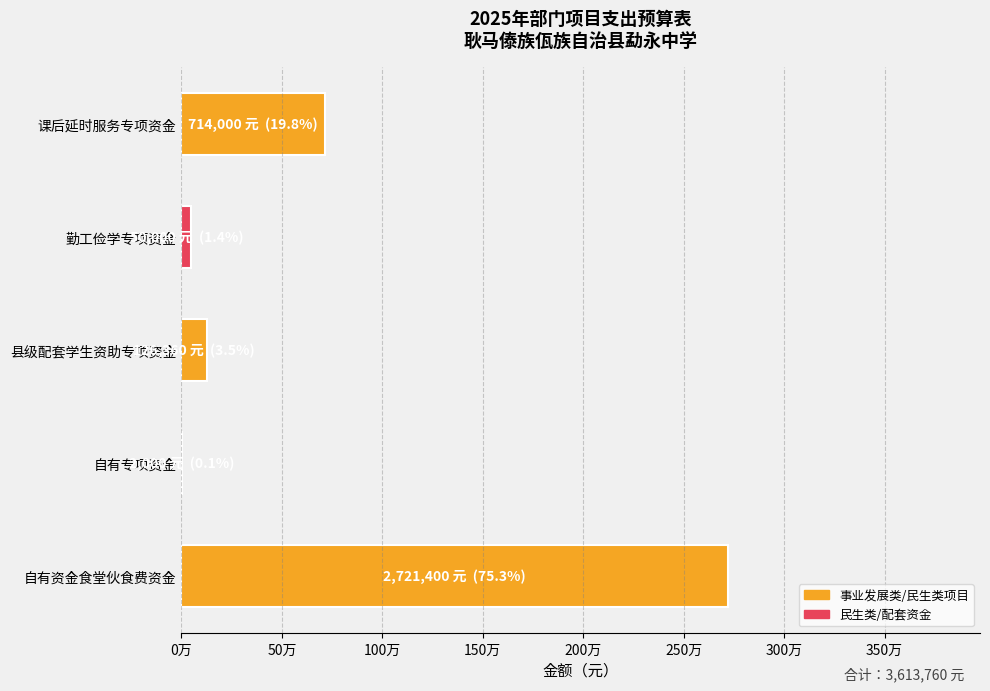

Are the bars horizontal?

Yes